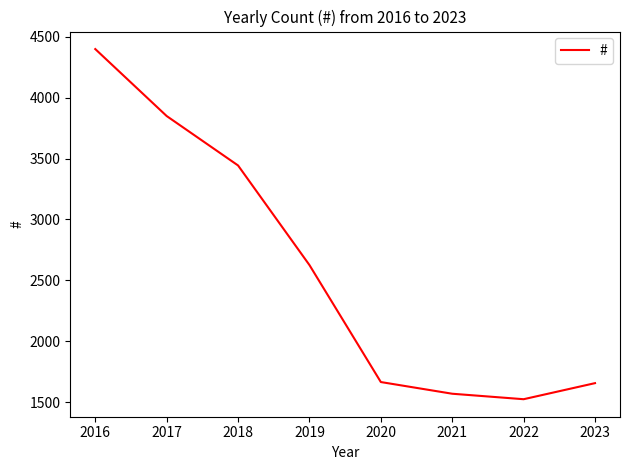

At which label does the data first exceed 2625?

2016